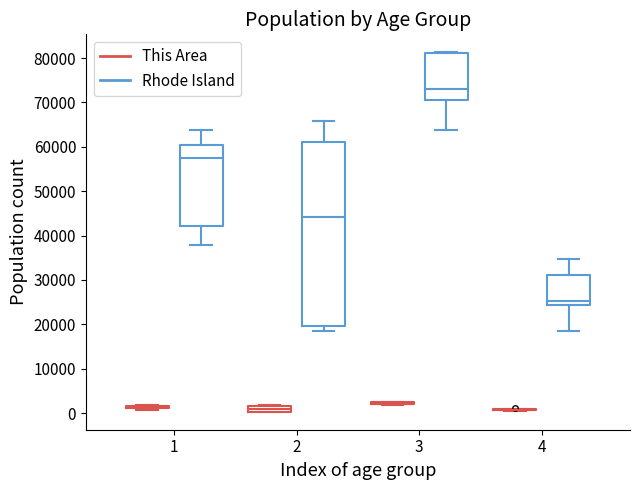

Comparing the boxes themselves (not the whiskers), which one is the tallest?

2 (Rhode Island)